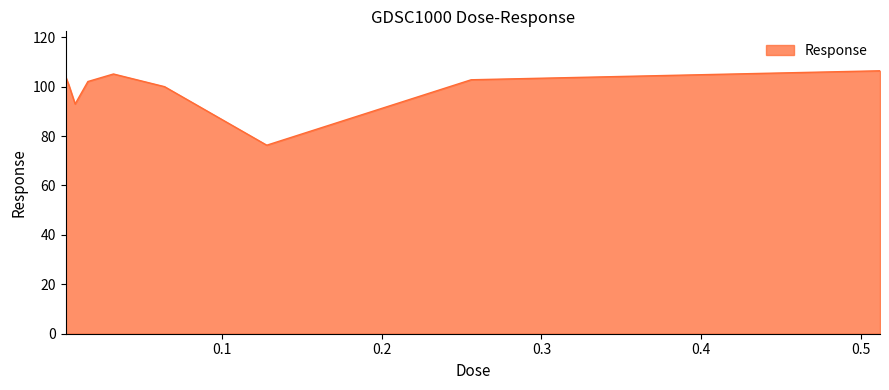

What is the difference between the maximum and minimum values?

30.1